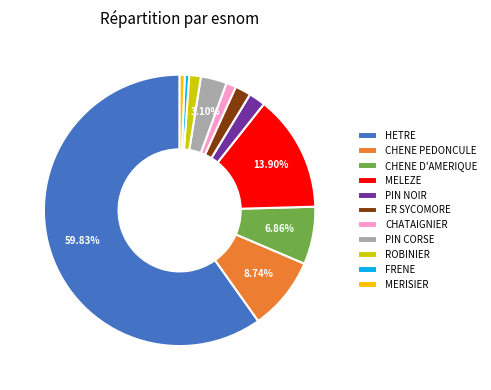

What is the largest slice in the pie chart?

HETRE